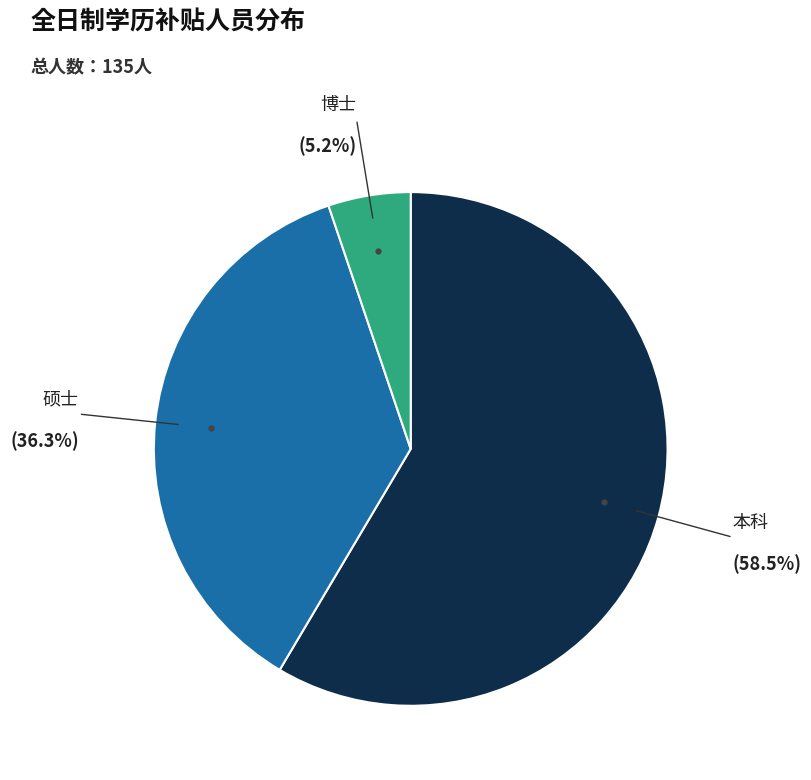

Is there a majority slice in this chart?

Yes